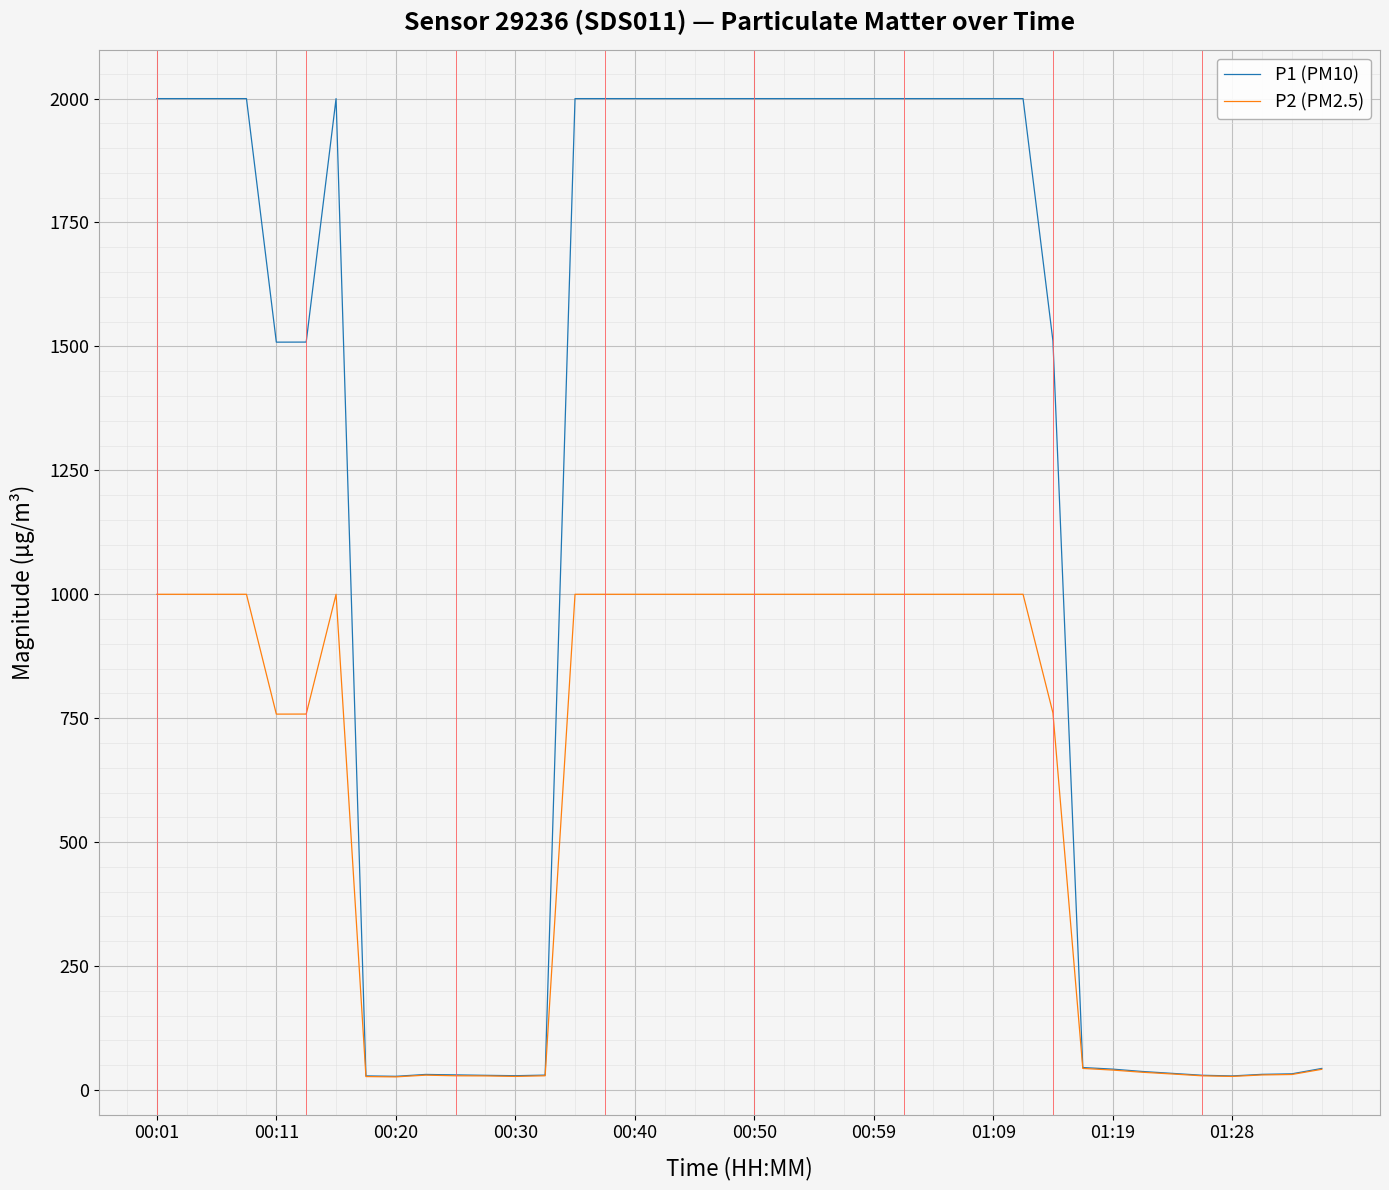

What is the smallest value displayed?

26.3